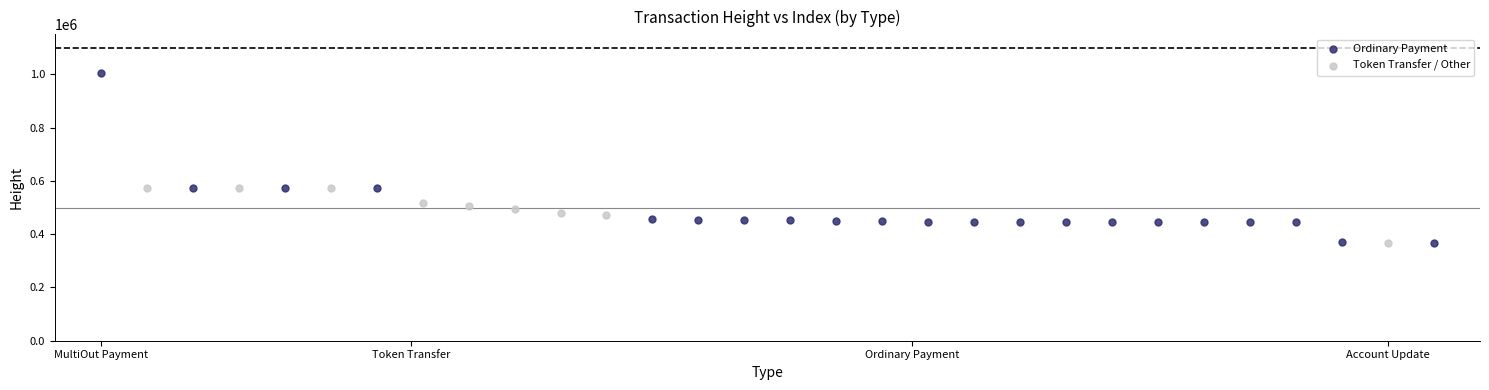

Which series has the largest Y range (max minus min)?

Ordinary Payment